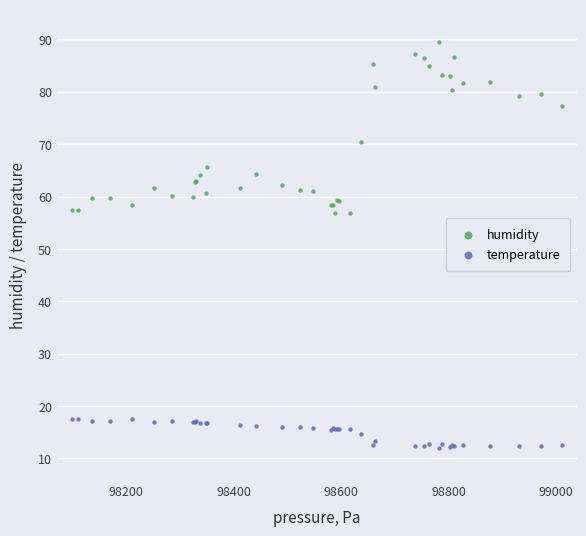

Which series contains the lowest Y value?

temperature